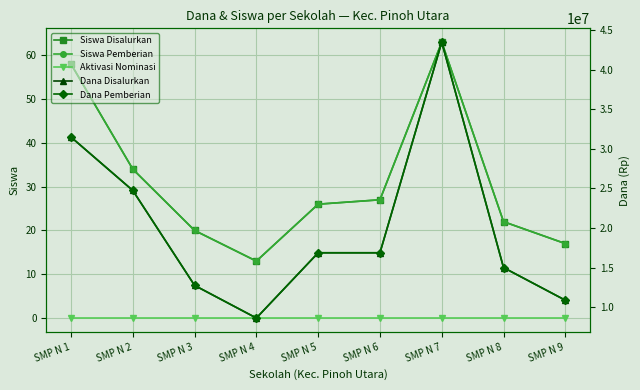

Where is the first local minimum for Siswa Pemberian?

SMP N 4